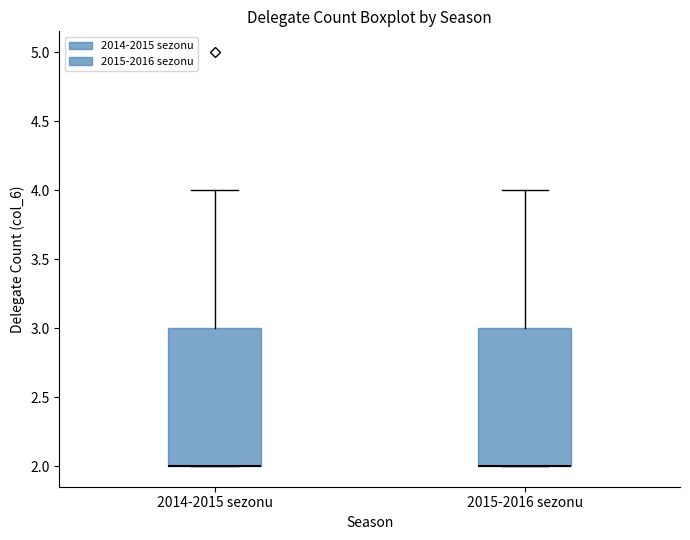

Where is the lower edge of the box for 2015-2016 sezonu on the y-axis? The values are not printed on the chart, so give them approximately, as read against the axis.

2